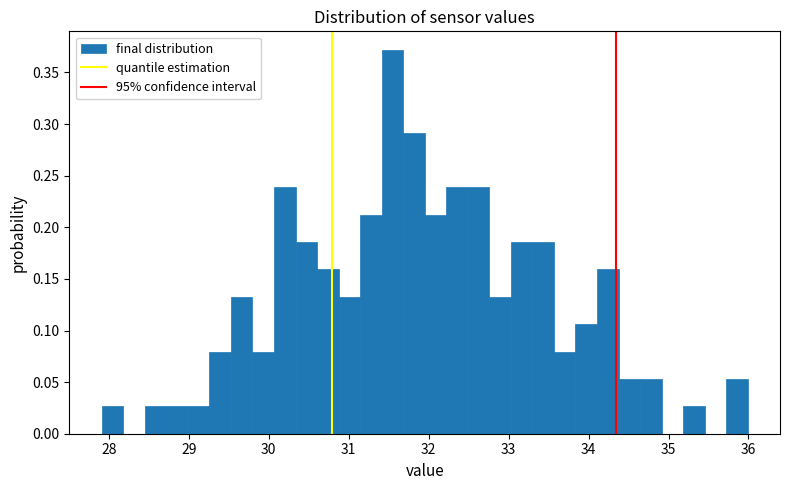

Around what value on the x-axis is the tallest bar? Give the approximate position of its centre, as read against the axis.

31.5